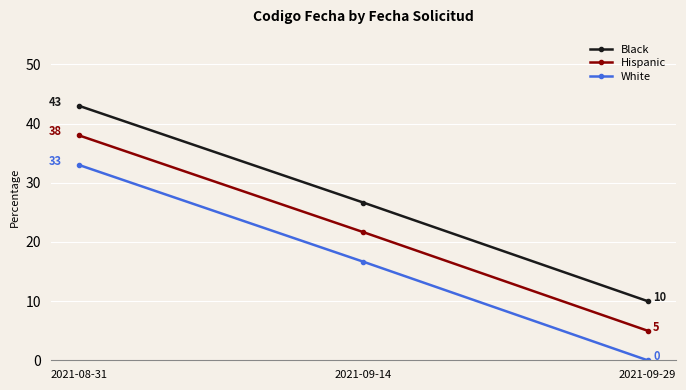

Is the value of White at 2021-09-29 greater than the value of Black at 2021-08-31?

No